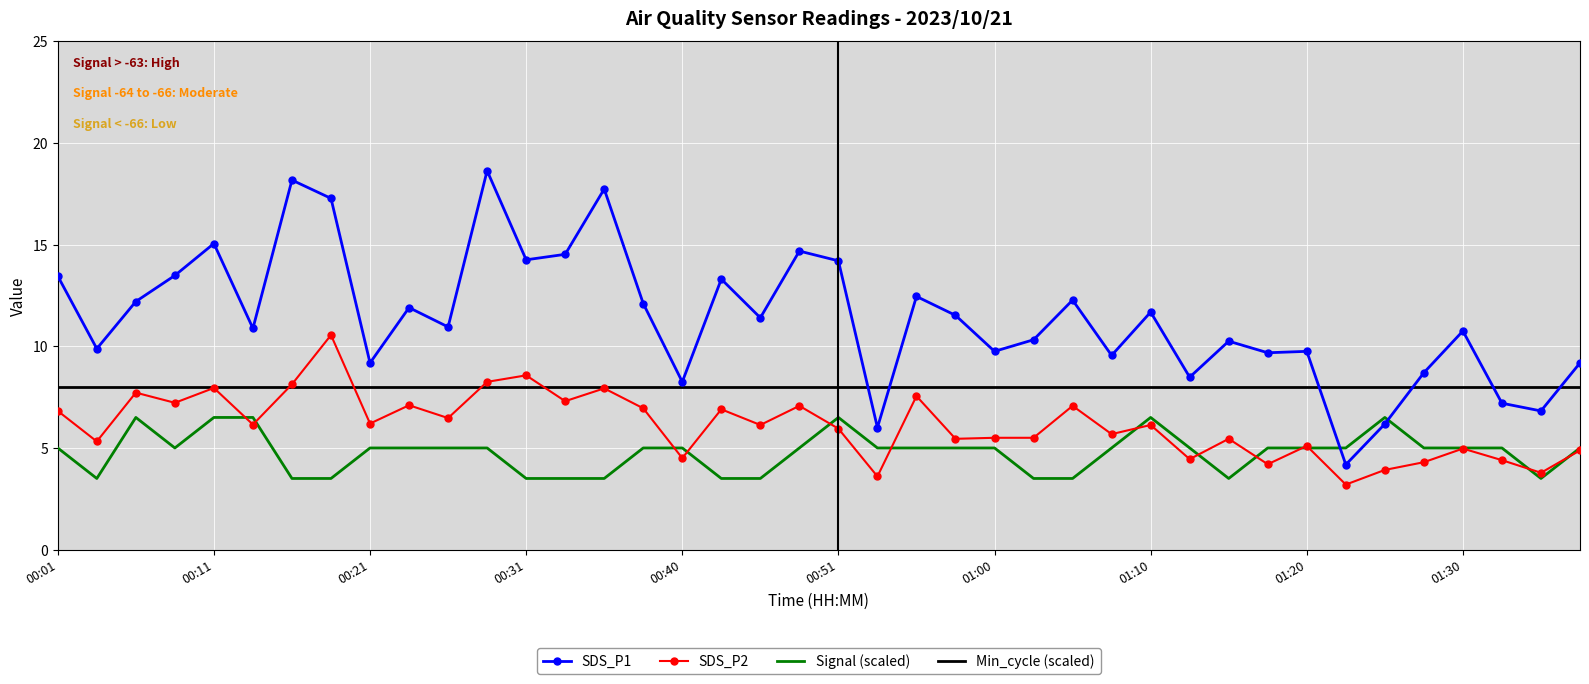

Which series has the largest range (max minus min)?

SDS_P1